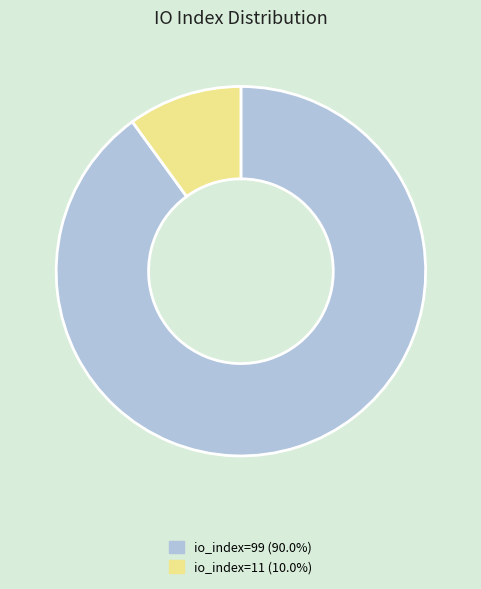

Which category has the smallest portion of the pie?

io_index=11